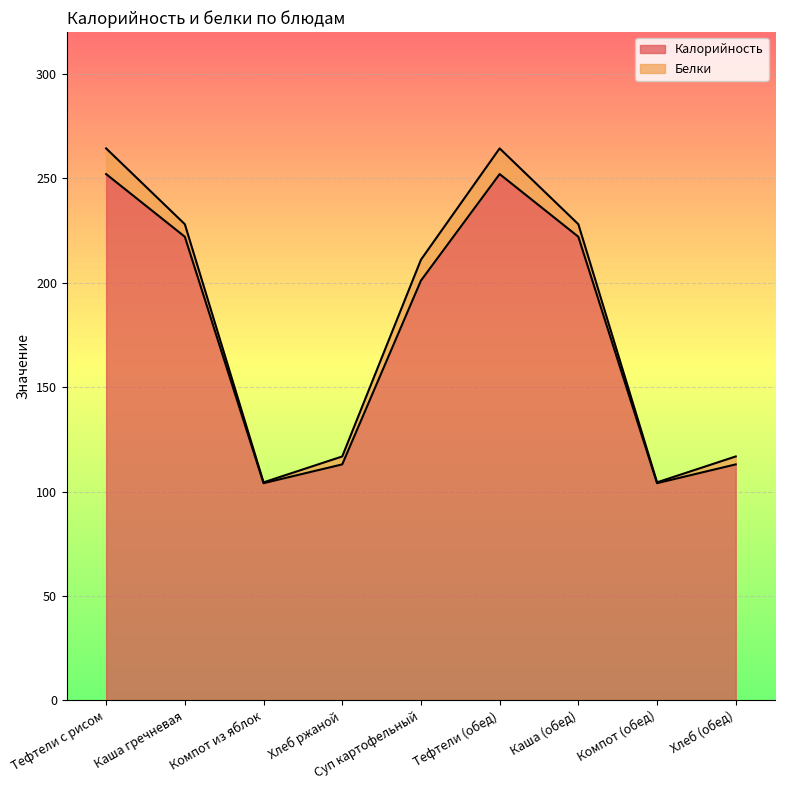

What is the average value?

176